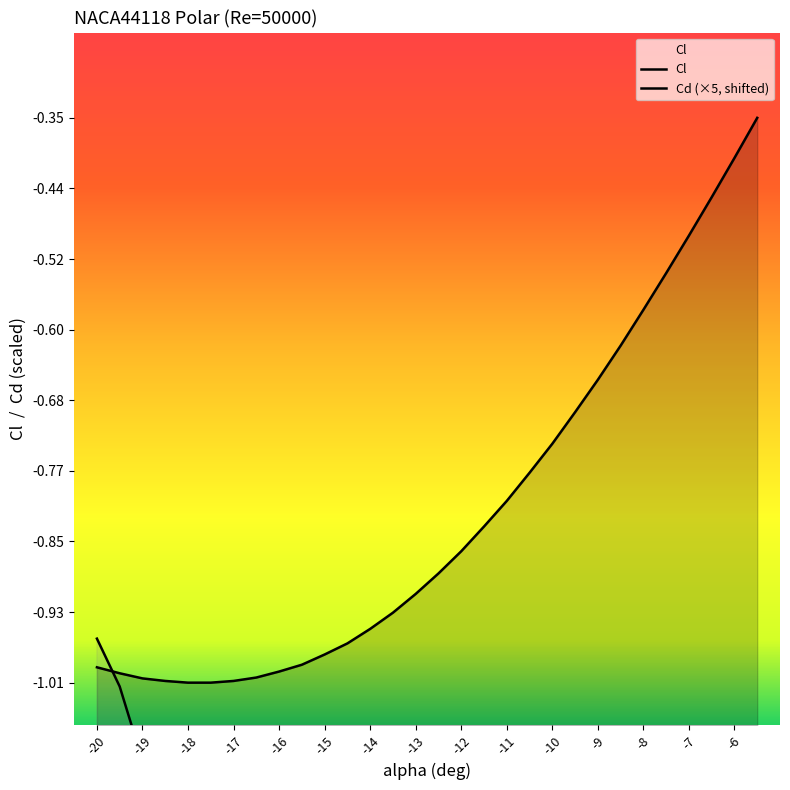

What is the average value of the Cl series?

-0.8